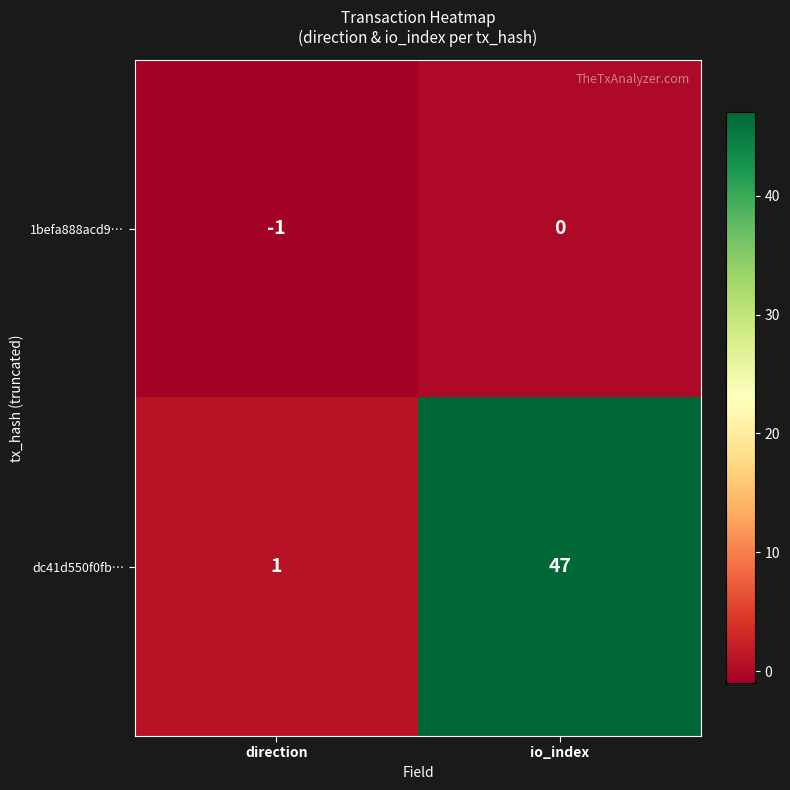

What is the smallest value displayed?

-1